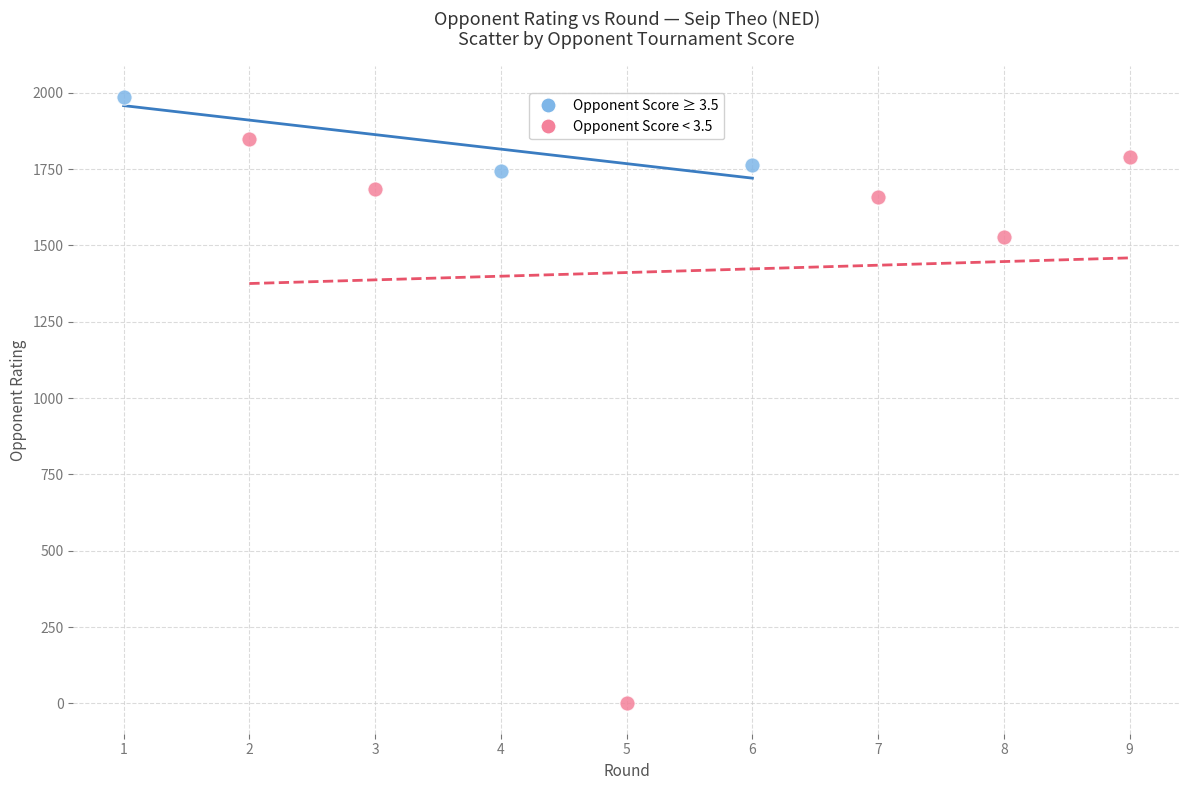

Which series has the largest Y range (max minus min)?

Opponent Score < 3.5